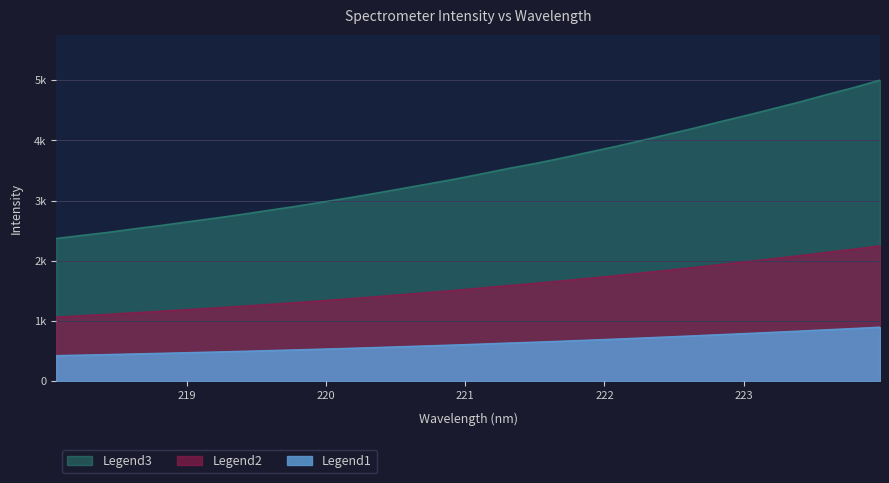

Where does the data first go above 3447?

221.1174